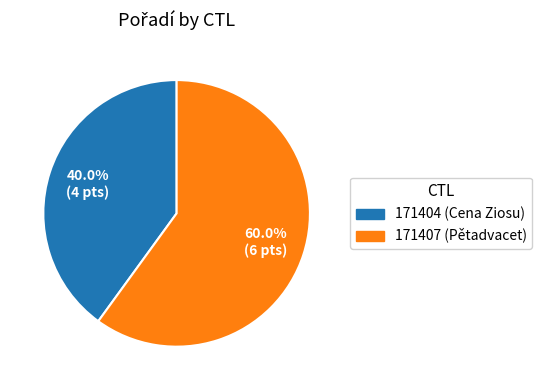

Rank the categories by value from lowest to highest.

171404, 171407